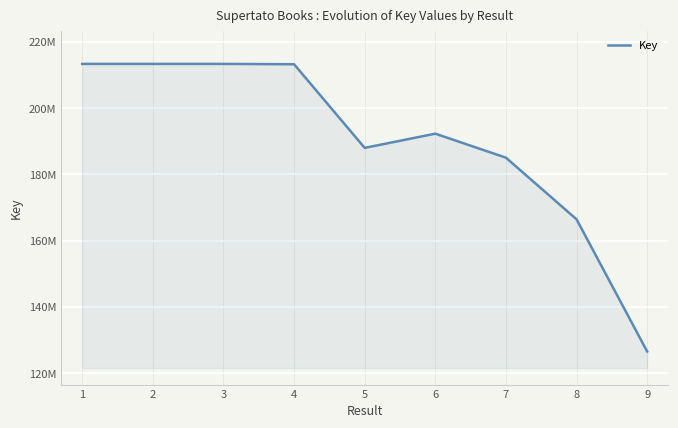

Reading right to left, what are all the values shown in this chart?

126554336	166455163	185060287	192305954	188015884	213266733	213371200	213370874	213371442